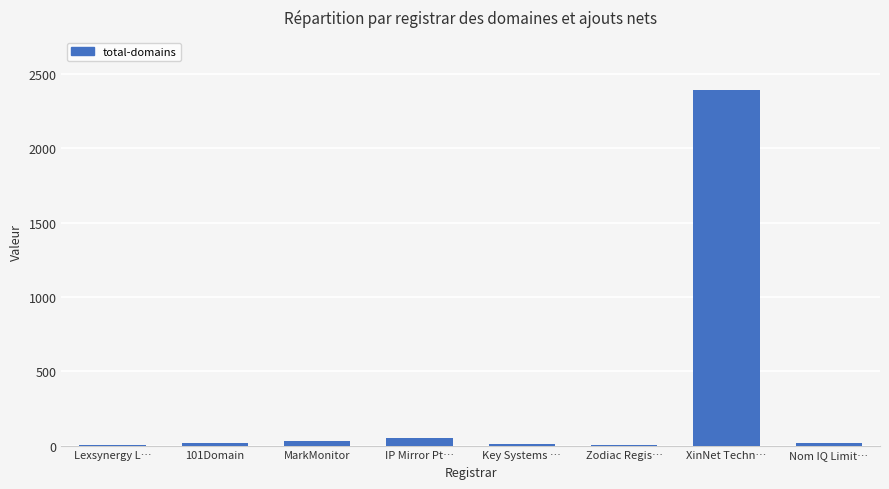

What is the sum of all values?

2524